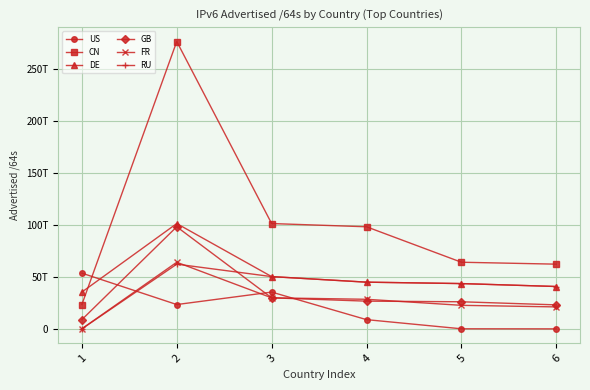

How many times do US and FR cross each other?

3